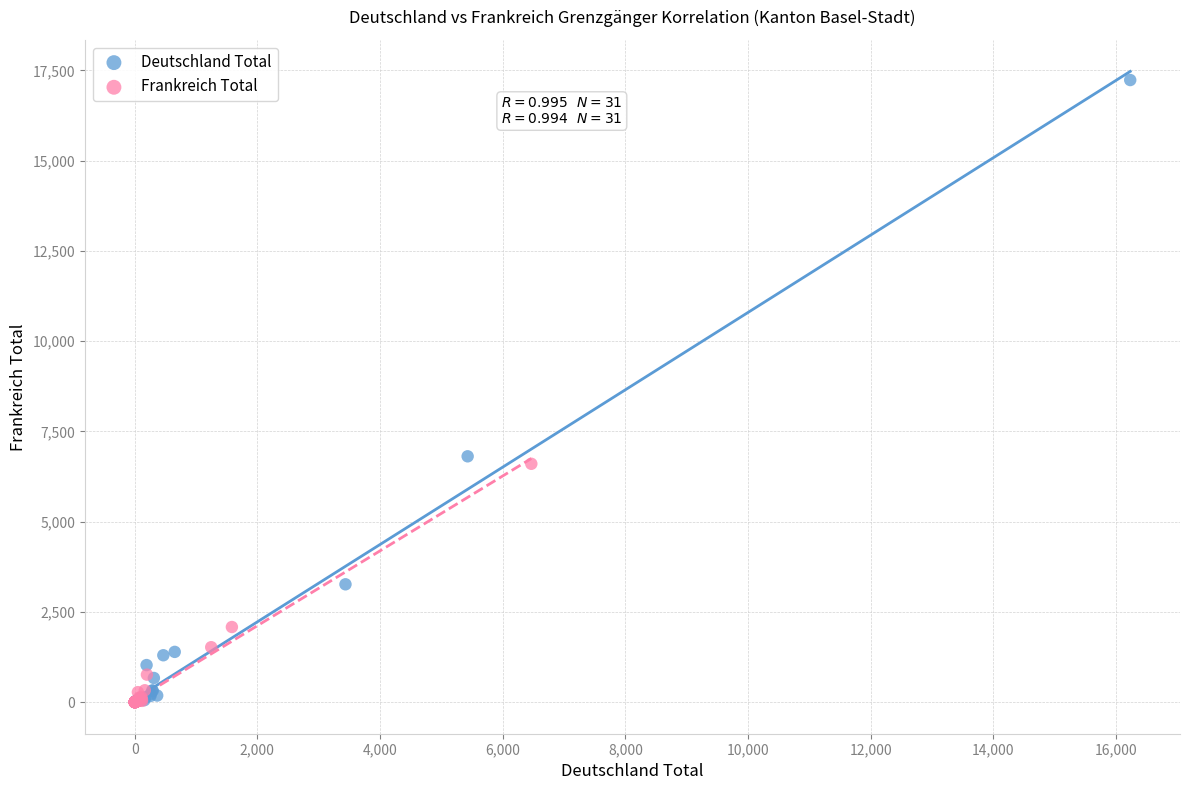

Which series reaches the maximum Y coordinate?

Deutschland Total